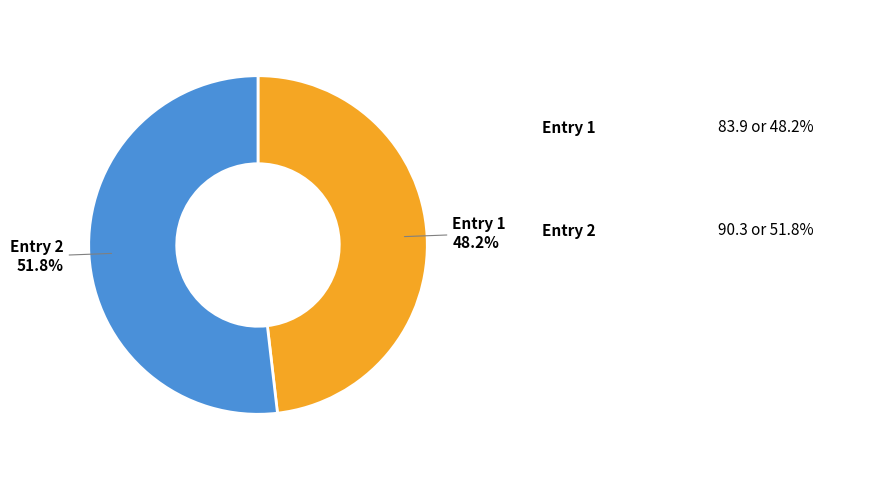

Which category accounts for the majority?

Entry 2